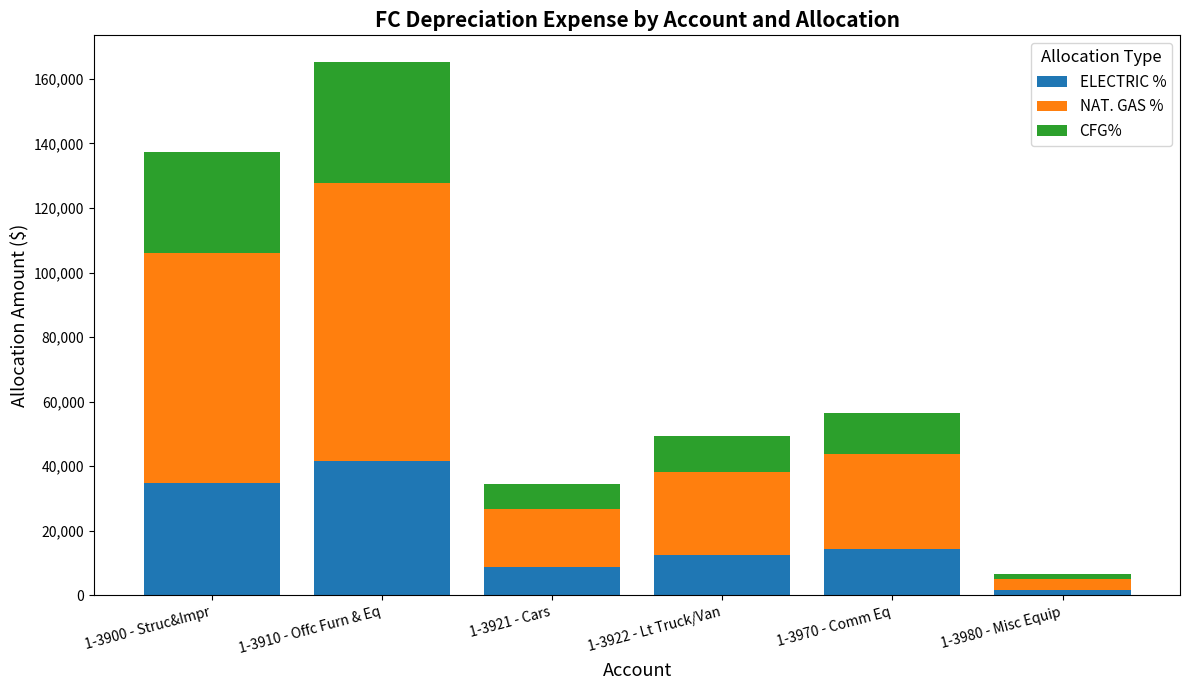

The value of ELECTRIC % at 1-3900 - Struc&Impr is 34761.0. True or false?

True